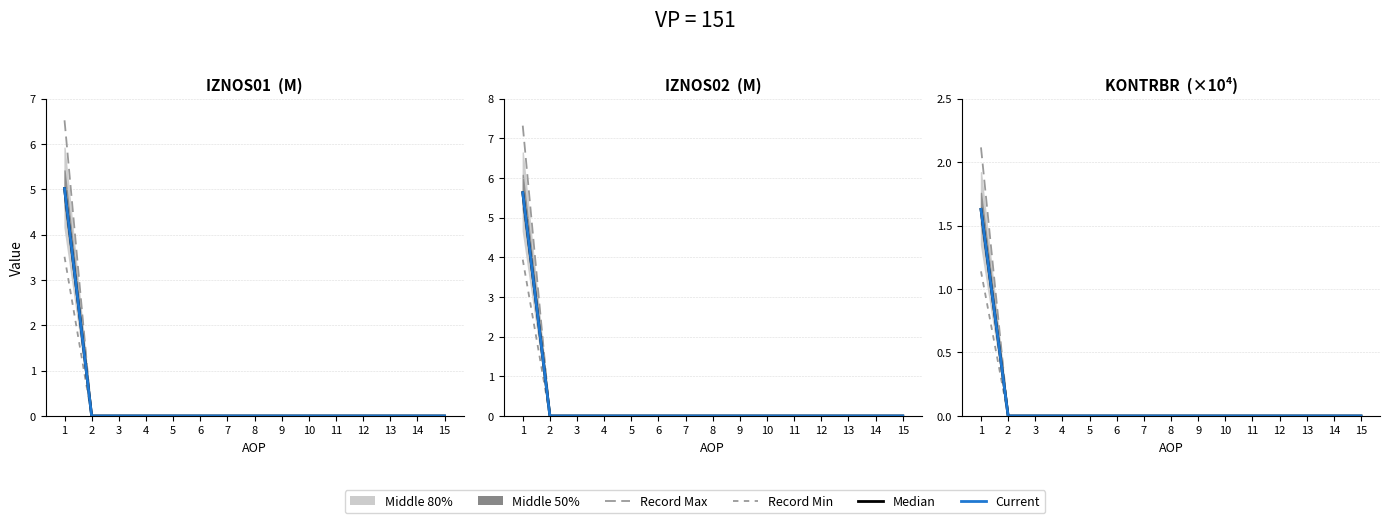

What is the total value across all series at 1?

6.5